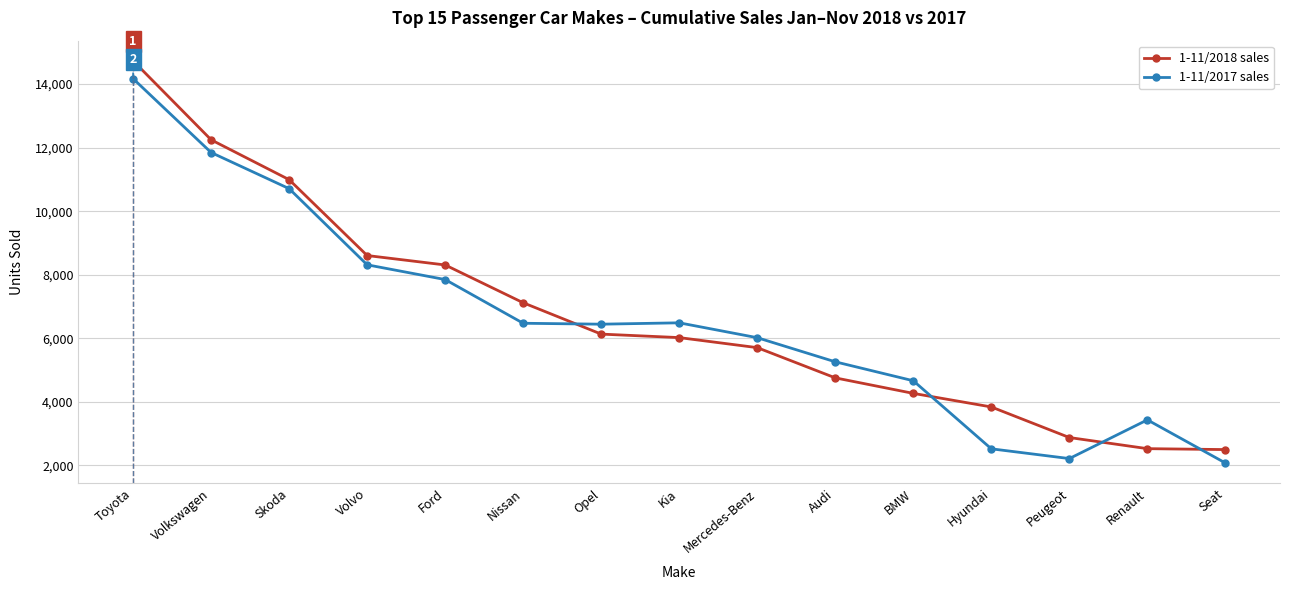

Rank the series by their average value, from highest to lowest.

1-11/2018 sales, 1-11/2017 sales